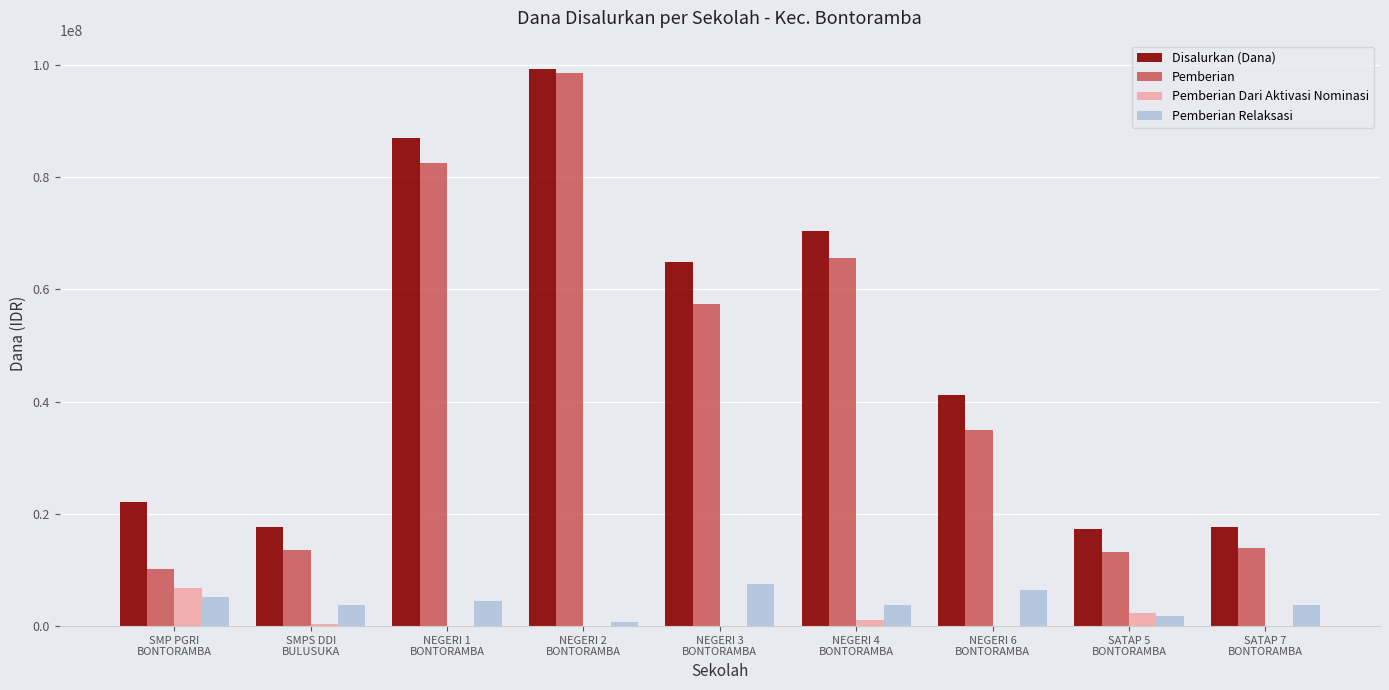

Does the chart contain stacked bars?

No